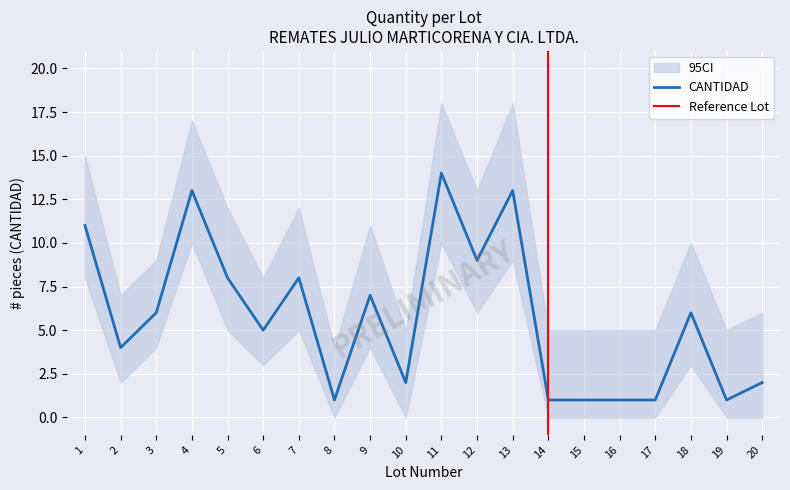

What is the smallest value displayed?

1